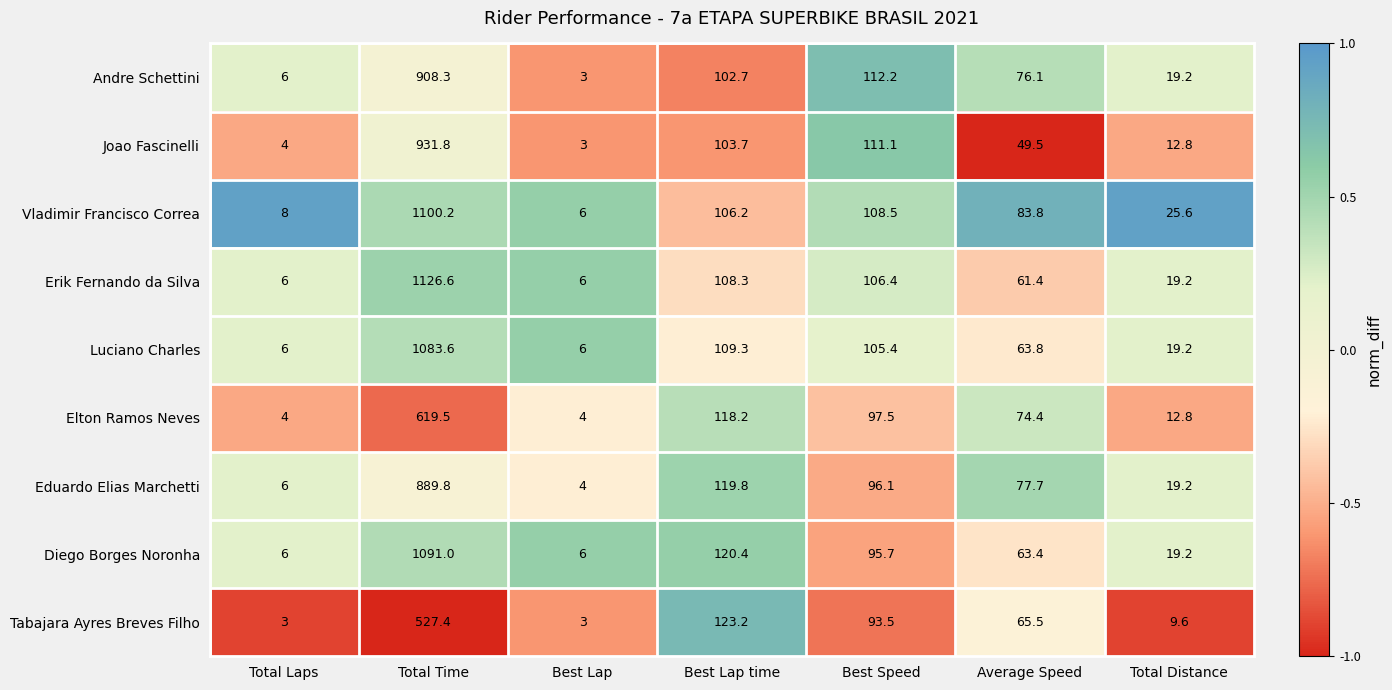

What is the highest value of the Joao Fascinelli series?

931.8